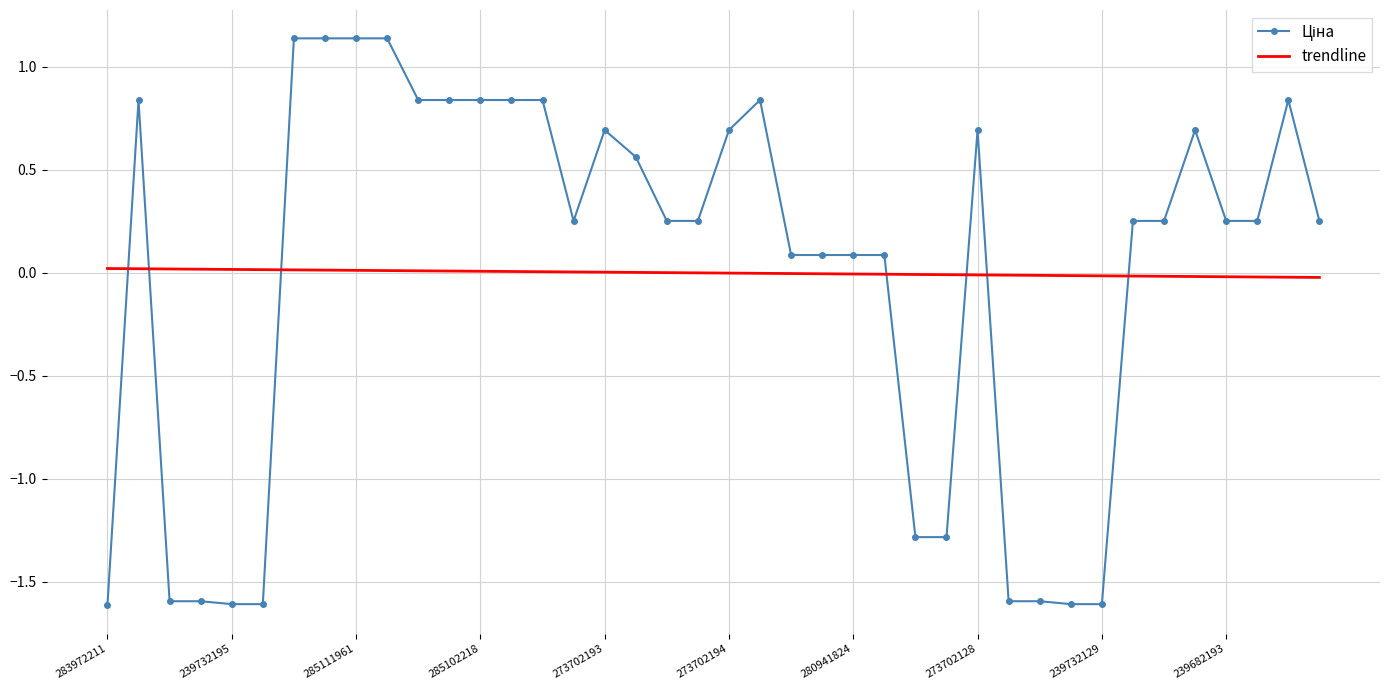

How many values in Ціна are above zero?

29